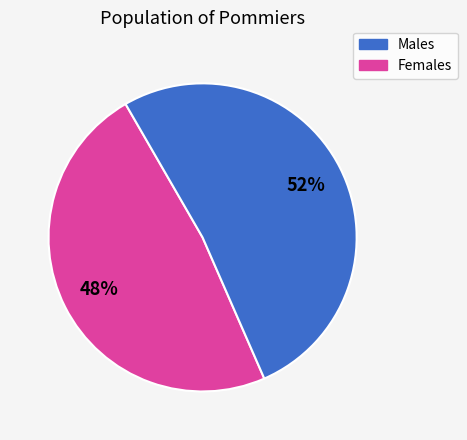

How many segments does this pie chart have?

2